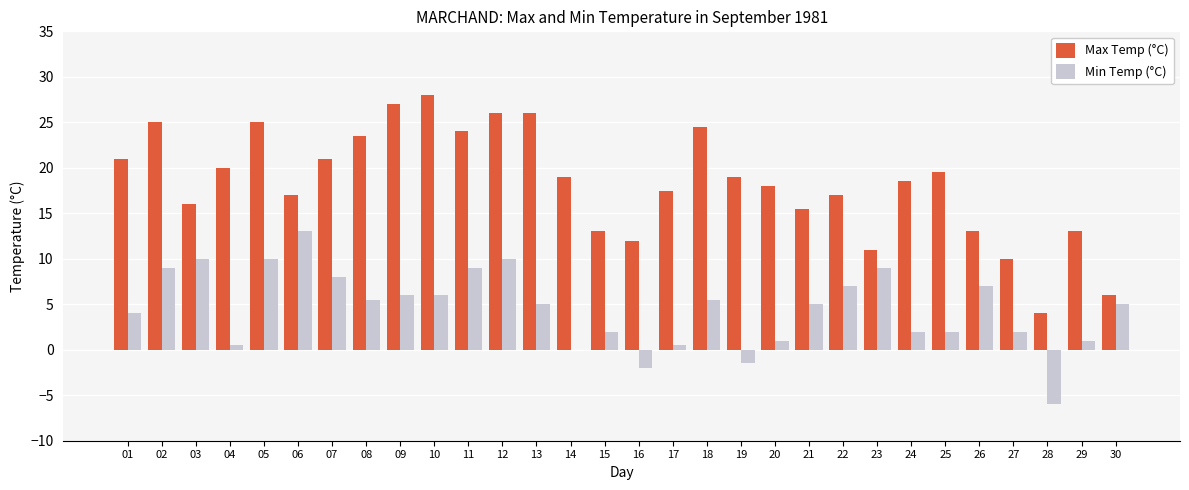

Is the value of Max Temp (°C) at 20 greater than the value of Min Temp (°C) at 24?

Yes